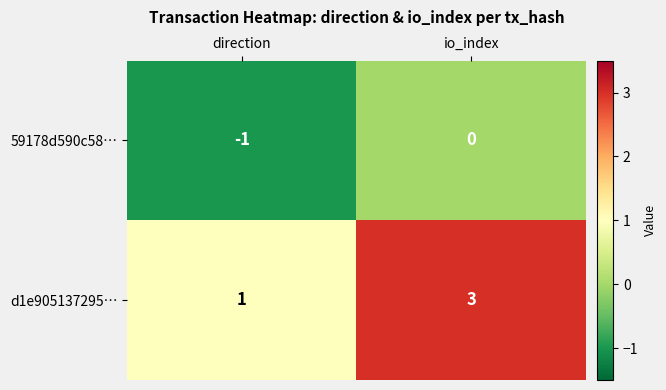

True or false: 59178d590c58… has a value of -1 at direction.

True